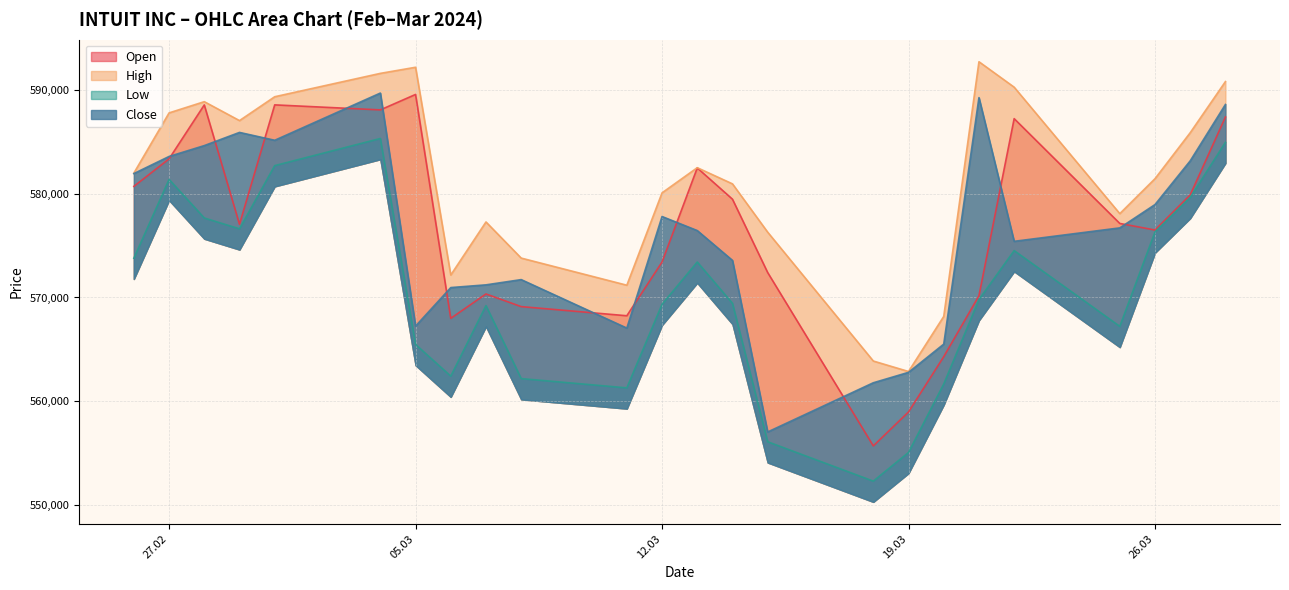

Rank the categories by Open value from highest to lowest.

05.03.2024, 01.03.2024, 28.02.2024, 04.03.2024, 28.03.2024, 22.03.2024, 27.02.2024, 13.03.2024, 26.02.2024, 27.03.2024, 14.03.2024, 25.03.2024, 29.02.2024, 26.03.2024, 12.03.2024, 15.03.2024, 07.03.2024, 21.03.2024, 08.03.2024, 11.03.2024, 06.03.2024, 20.03.2024, 19.03.2024, 18.03.2024